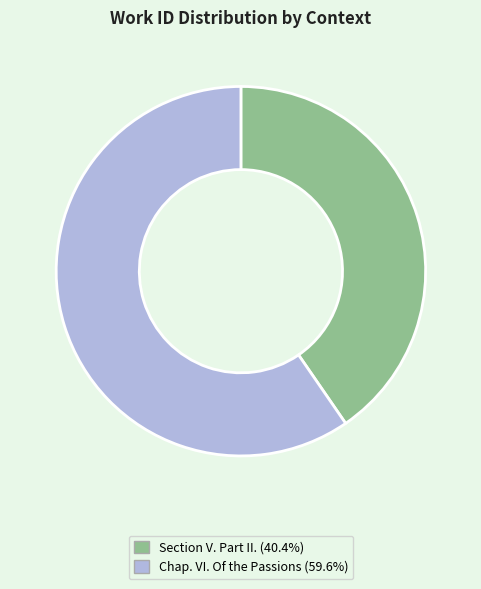

Does Chap. VI. Of the Passions represent more than half of the total?

Yes